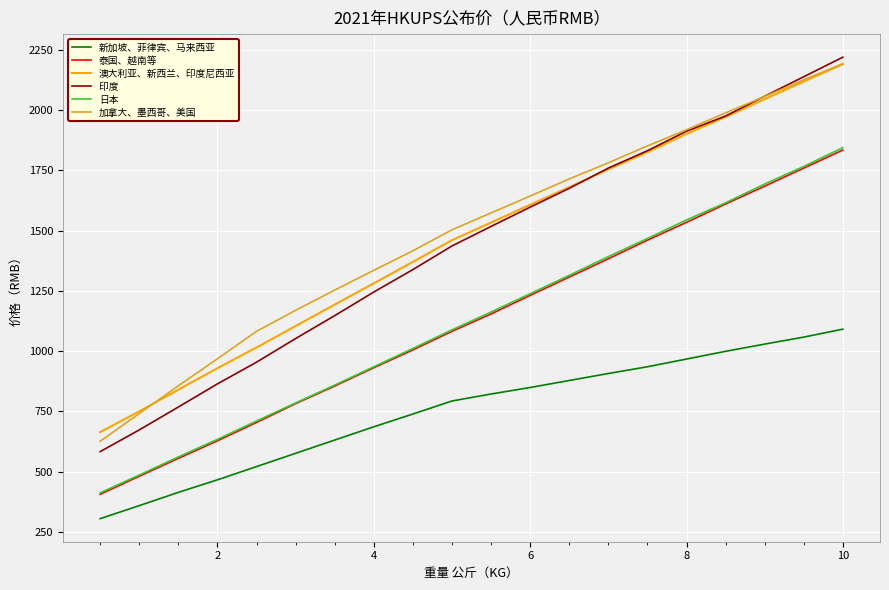

True or false: 印度 and 泰国、越南等 intersect in this chart.

False